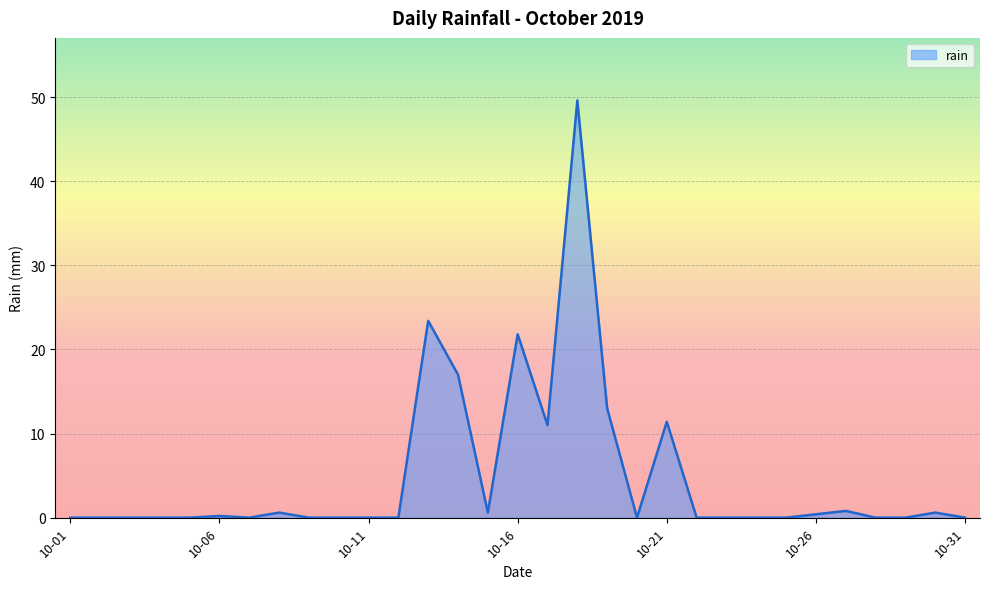

What is the difference between the maximum and minimum values?

49.6